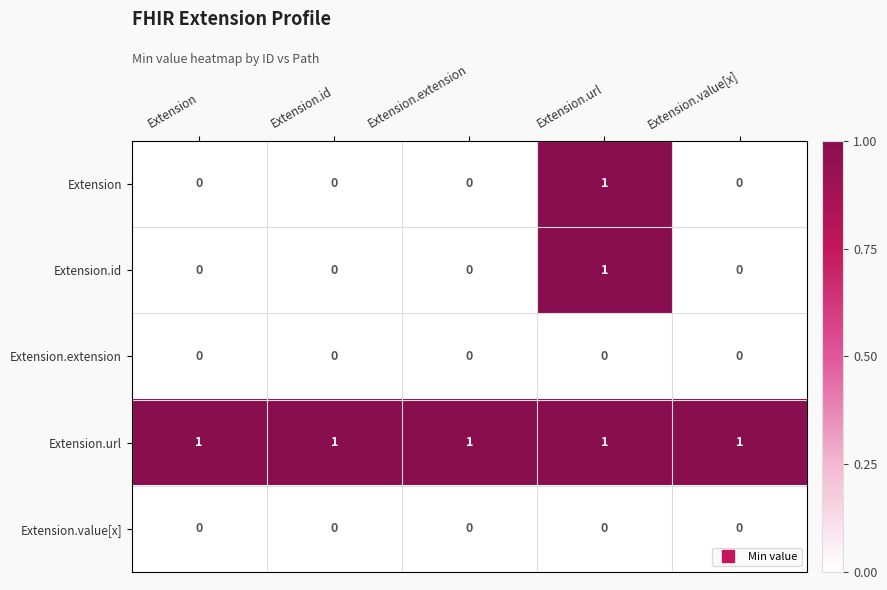

Reading left to right, list all the values displayed in this chart.

Extension: Extension=0	Extension.id=0	Extension.extension=0	Extension.url=1	Extension.value[x]=0
Extension.id: Extension=0	Extension.id=0	Extension.extension=0	Extension.url=1	Extension.value[x]=0
Extension.extension: Extension=0	Extension.id=0	Extension.extension=0	Extension.url=0	Extension.value[x]=0
Extension.url: Extension=1	Extension.id=1	Extension.extension=1	Extension.url=1	Extension.value[x]=1
Extension.value[x]: Extension=0	Extension.id=0	Extension.extension=0	Extension.url=0	Extension.value[x]=0